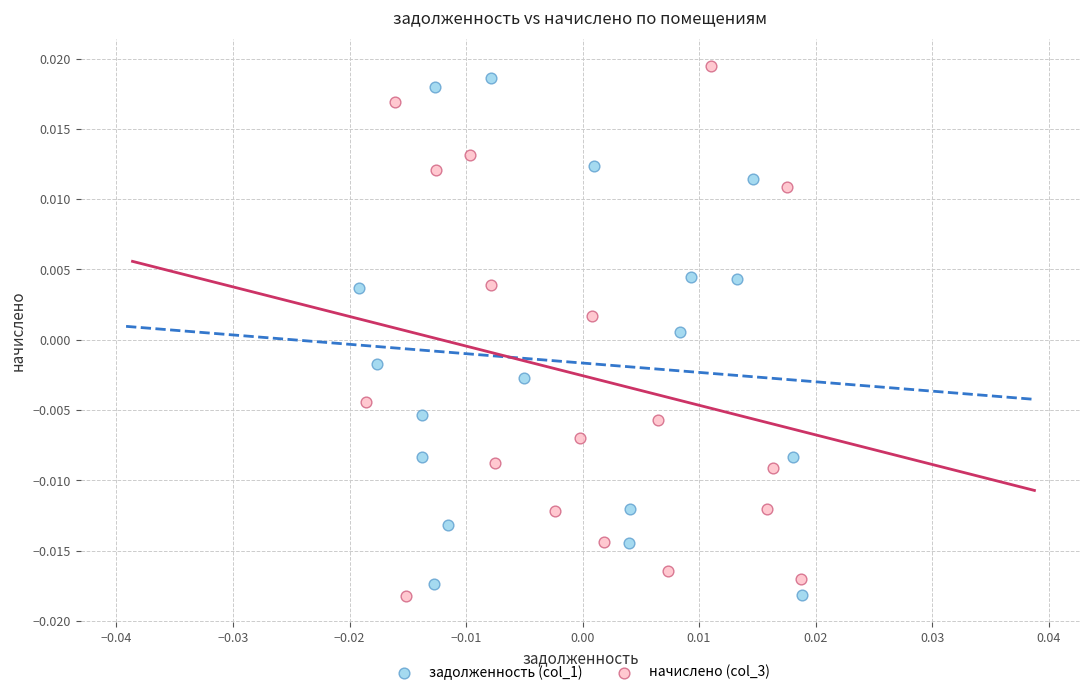

Which series contains the highest Y value?

начислено (col_3)